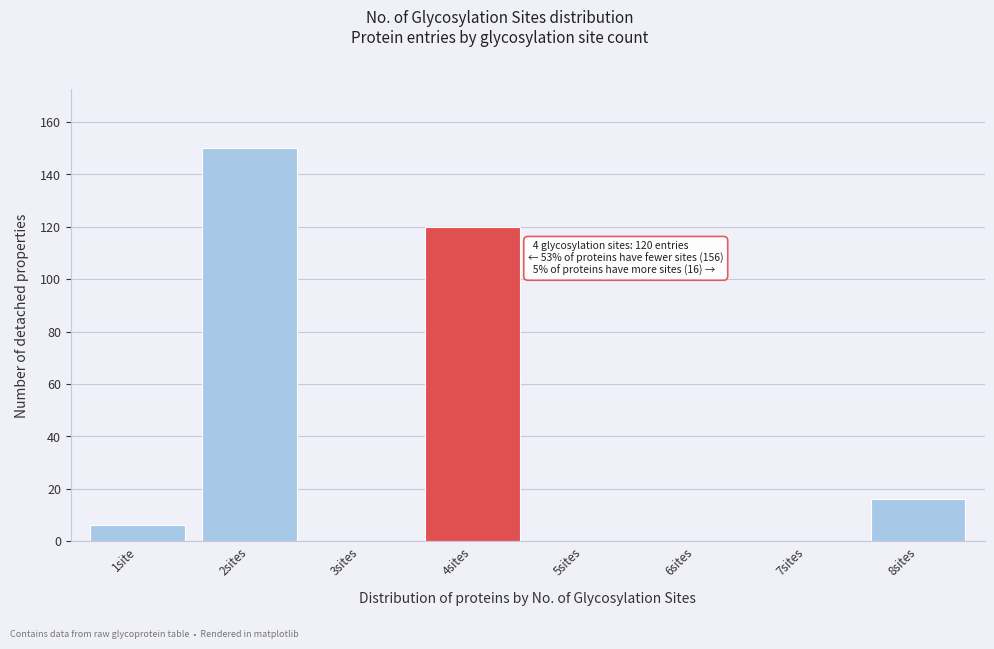

Reading left to right, what are all the values shown in this chart?

1site=6	2sites=150	3sites=0	4sites=120	5sites=0	6sites=0	7sites=0	8sites=16